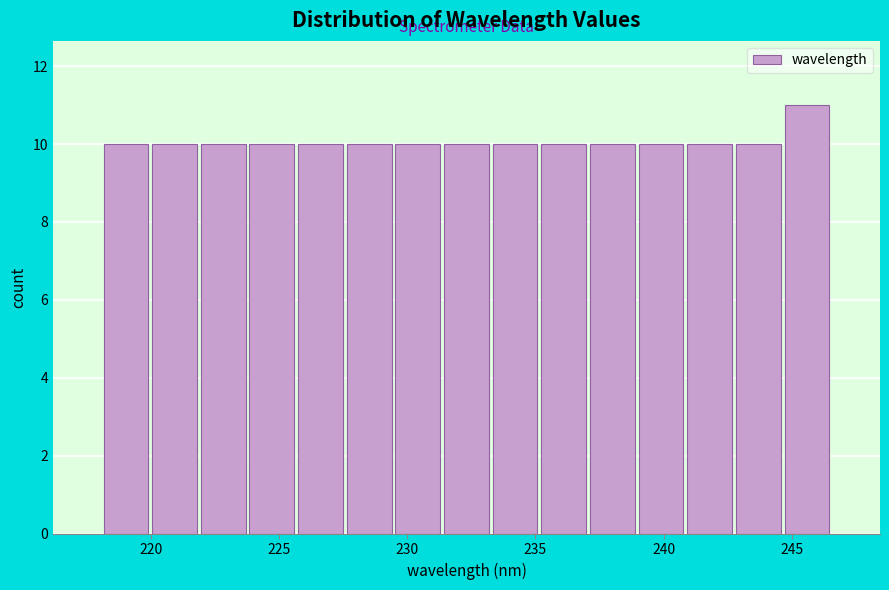

Read against the x-axis, roughly where is the centre of the tallest bar?

245.5